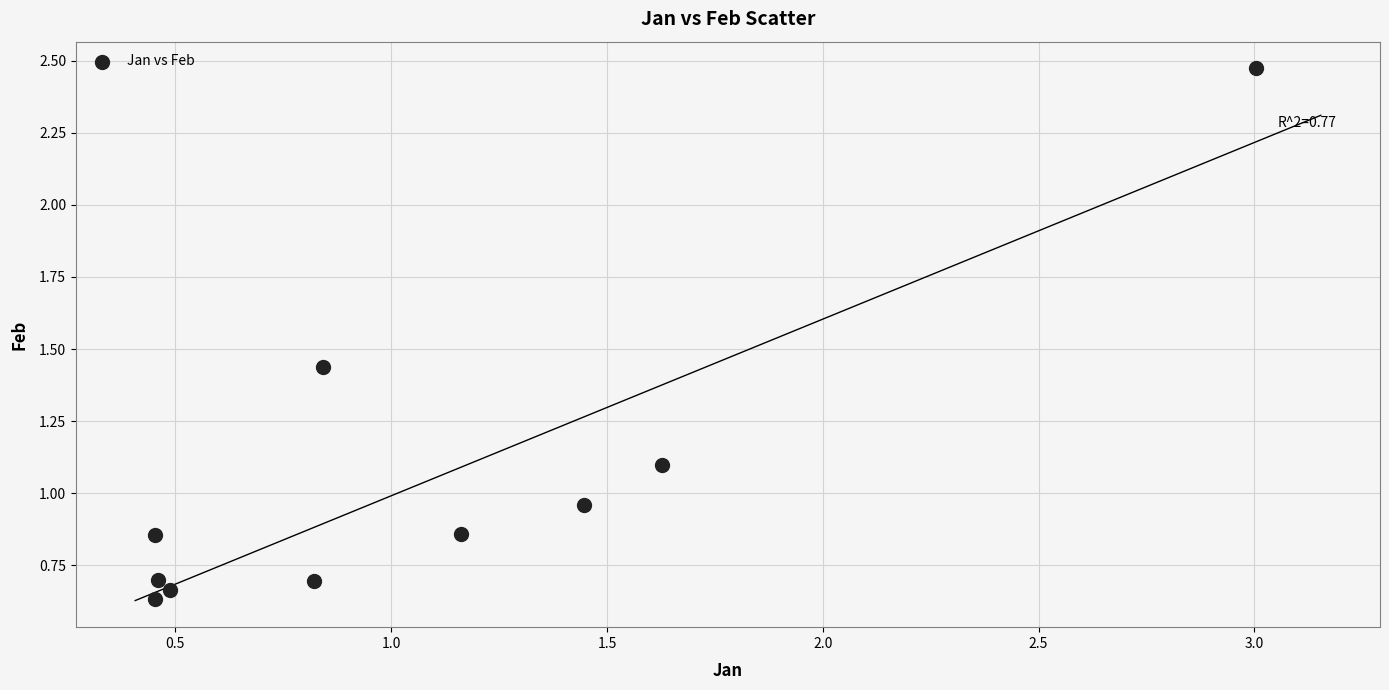

What is the average X value?

1.1